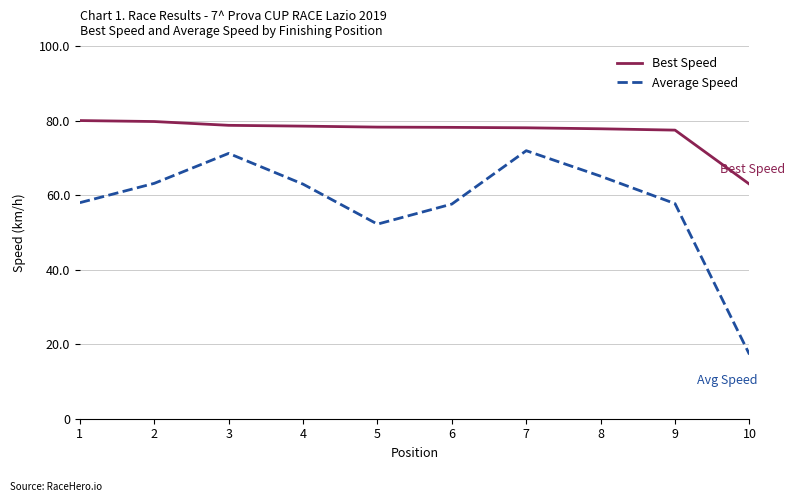

What is the difference between the maximum and minimum values in the Average Speed series?

54.7